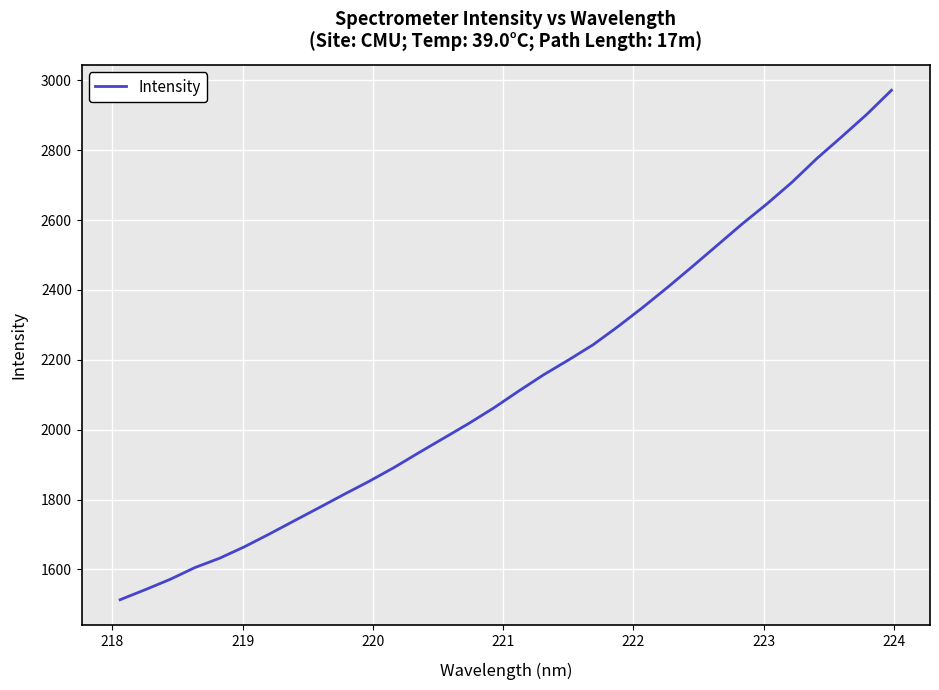

Reading left to right, what are all the values shown in this chart?

1513.3	1541.8	1571.4	1605.3	1632.3	1665.2	1701.7	1739.6	1777.2	1815.2	1852.3	1891.8	1934.4	1976.0	2017.8	2062.1	2110.3	2156.8	2199.2	2243.2	2295.3	2350.2	2407.9	2467.6	2528.5	2589.4	2647.1	2708.5	2776.5	2838.7	2902.2	2971.7